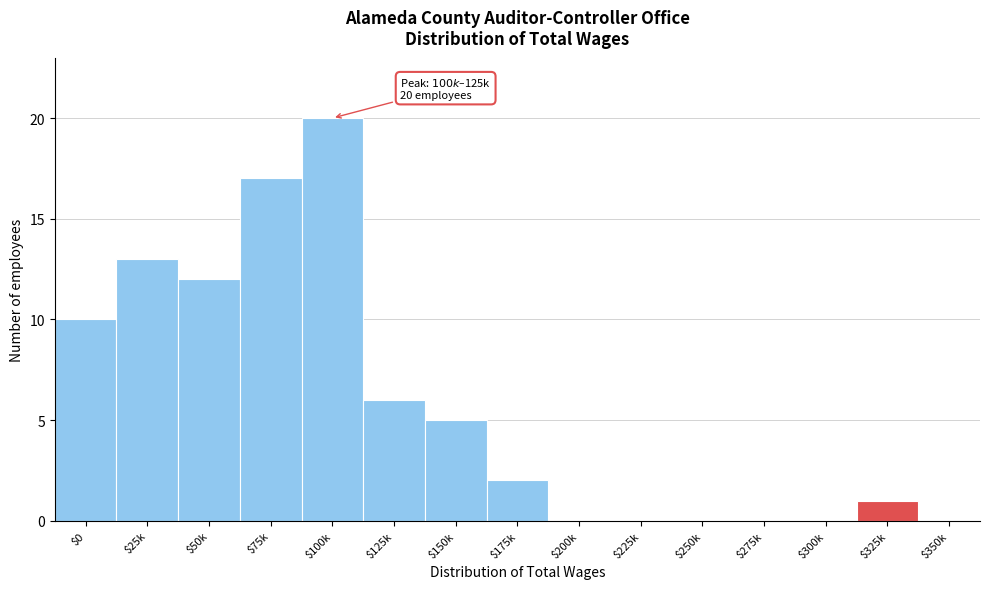

At which category does the chart reach its peak across all series?

$100k